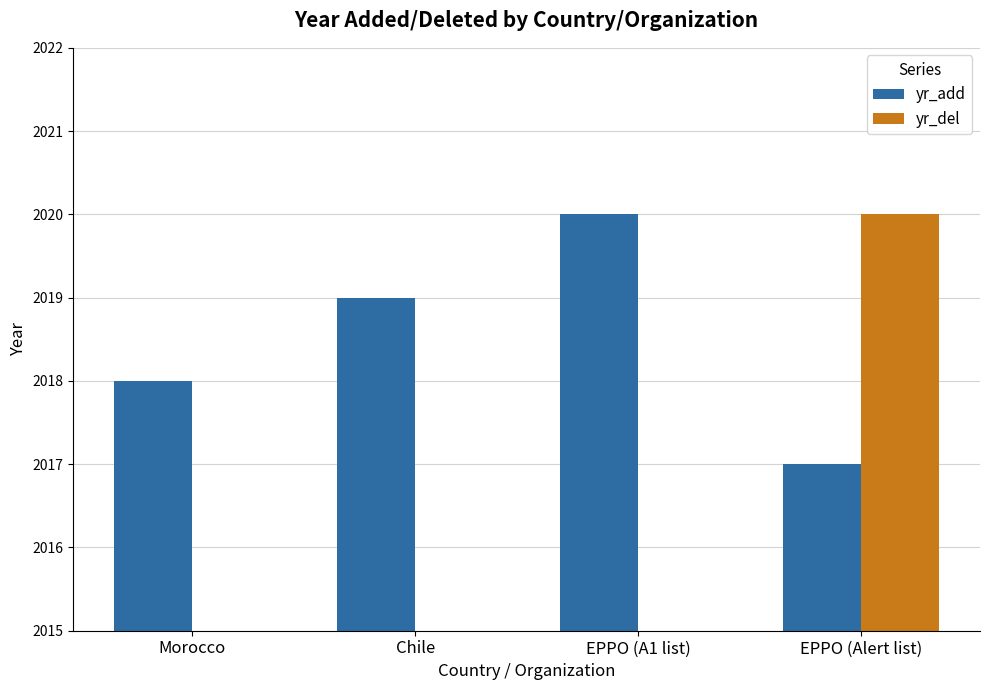

Reading left to right, what are all the values shown in this chart?

yr_add: 2018	2019	2020	2017
yr_del: 0	0	0	2020